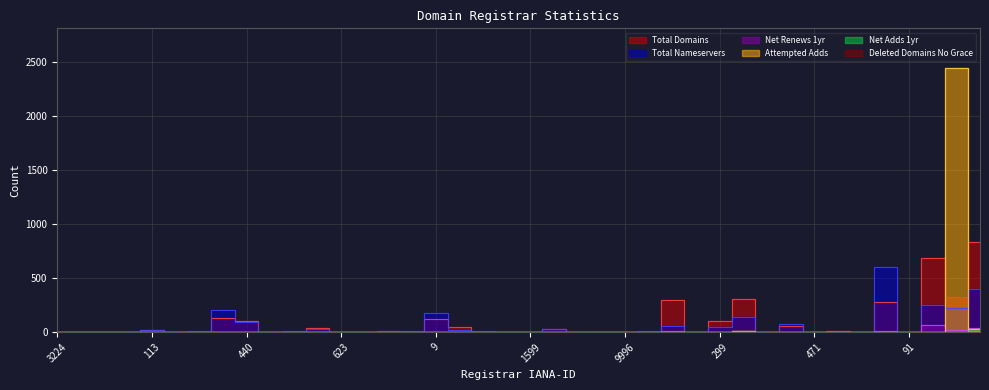

At how many categories does at least one series exceed 1913?

1